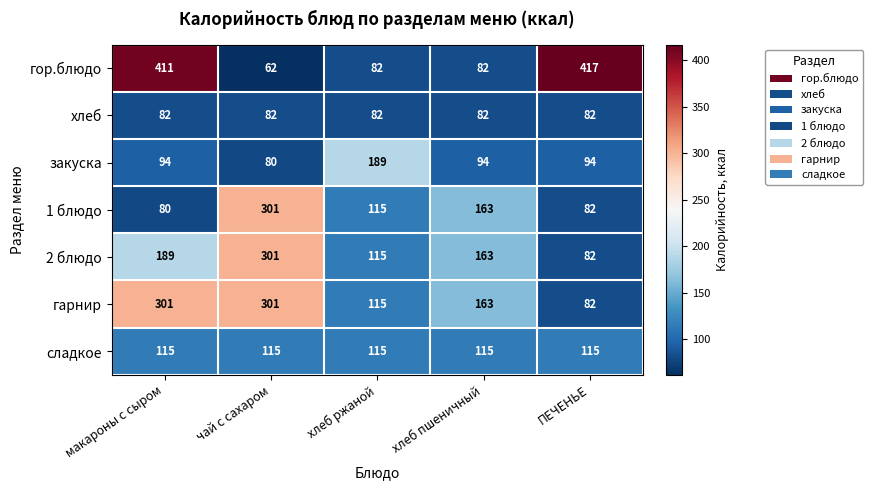

At which category is the sum across all series the highest?

макароны с сыром